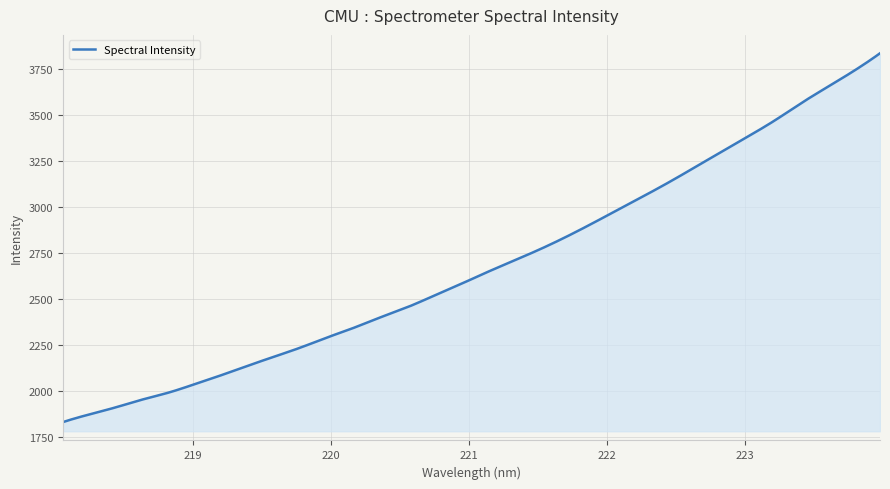

What is the difference between the maximum and minimum values?

2005.2